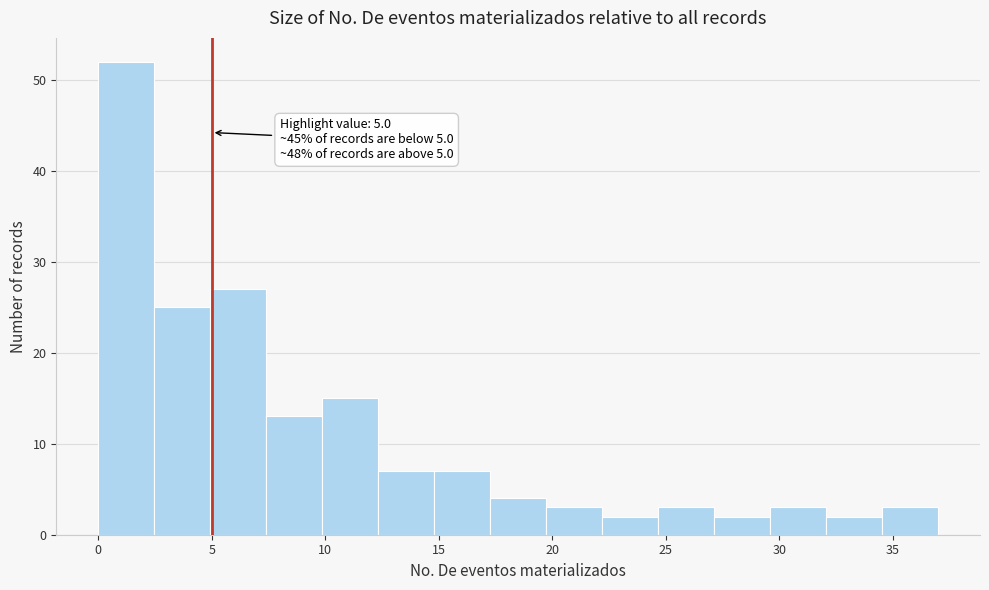

Which range on the x-axis has the tallest bar?

0.0 to 2.5